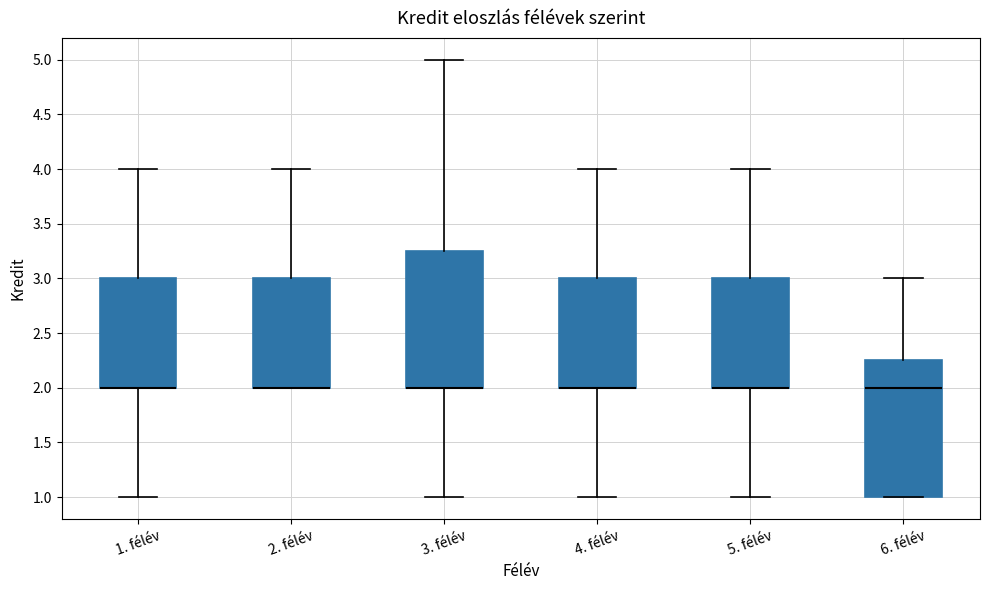

Reading left to right, transcribe this box plot: for each box, give where its median line is, the range the box spans, and where its two whiskers end, as read against the y-axis. The values are not printed on the chart, so give them approximately, as read against the axis.

1. félév: median 2.00 (drawn on the box's lower edge), box 2.00 to 3.00, whiskers 1.00 to 4.00
2. félév: median 2.00 (drawn on the box's lower edge), box 2.00 to 3.00, whiskers 2.00 to 4.00
3. félév: median 2.00 (drawn on the box's lower edge), box 2.00 to 3.25, whiskers 1.00 to 5.00
4. félév: median 2.00 (drawn on the box's lower edge), box 2.00 to 3.00, whiskers 1.00 to 4.00
5. félév: median 2.00 (drawn on the box's lower edge), box 2.00 to 3.00, whiskers 1.00 to 4.00
6. félév: median 2.00, box 1.00 to 2.25, whiskers 1.00 to 3.00